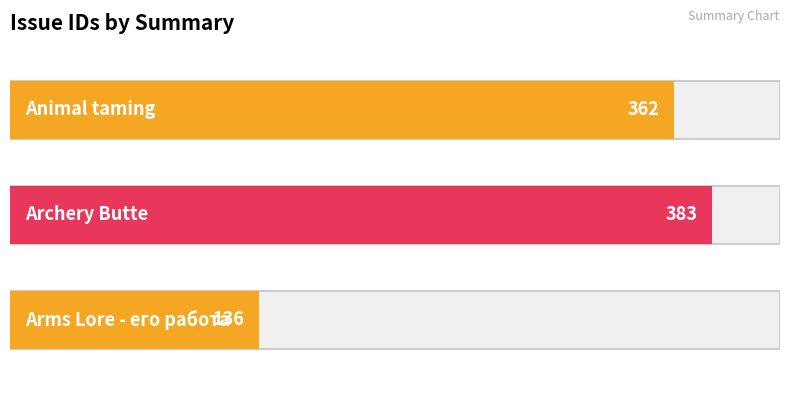

Reading left to right, extract all data points from this chart.

362	383	136